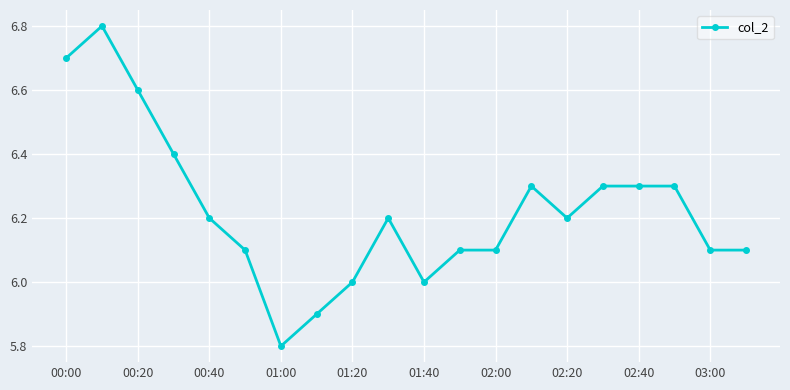

What is the sum of all values?

124.5